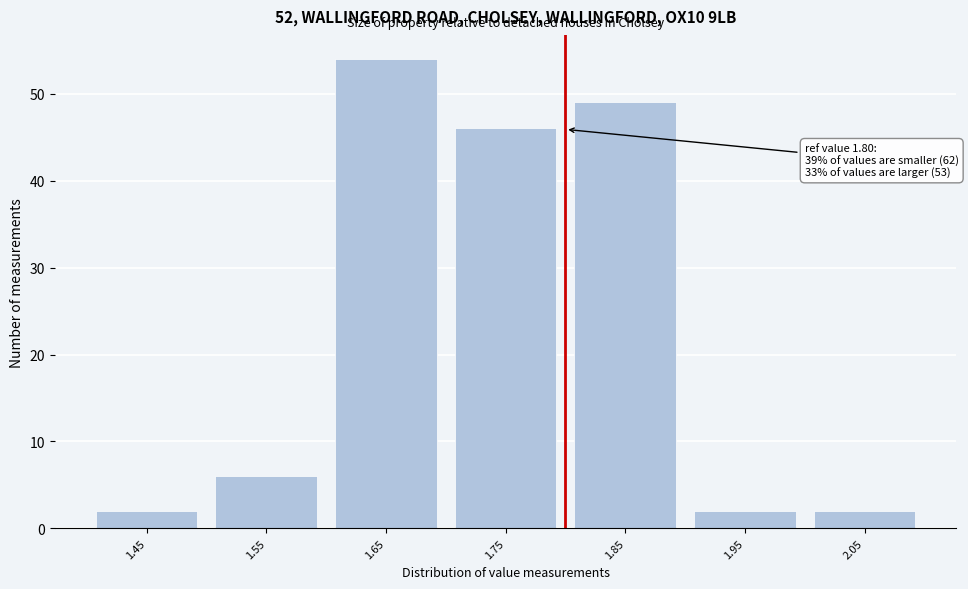

Reading left to right, transcribe all the data shown in this chart.

2	6	54	46	49	2	2